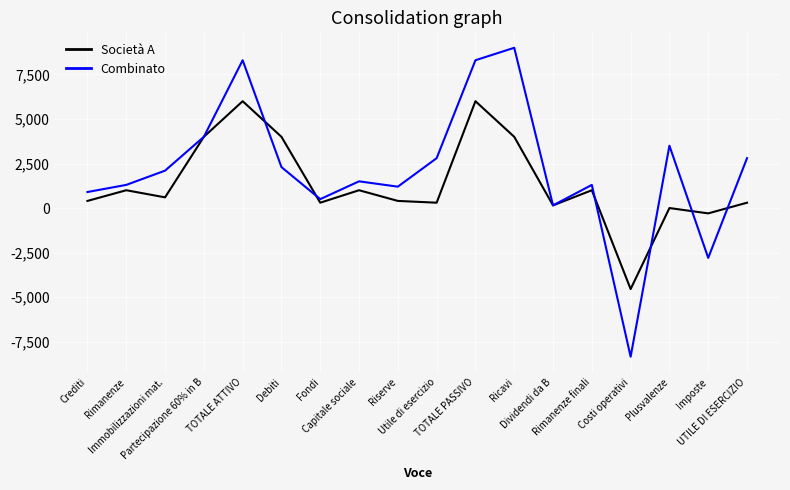

The value of Combinato at UTILE DI ESERCIZIO is 2800. True or false?

True